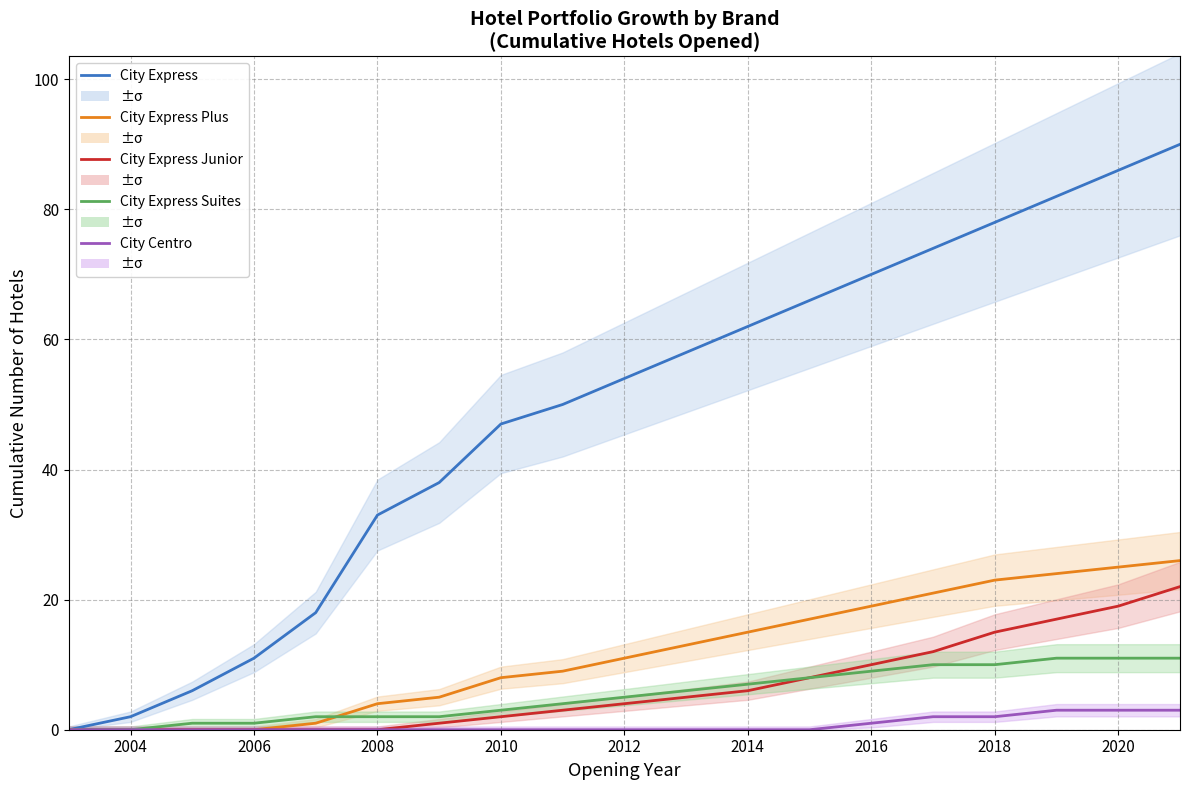

Which series has the largest range (max minus min)?

City Express